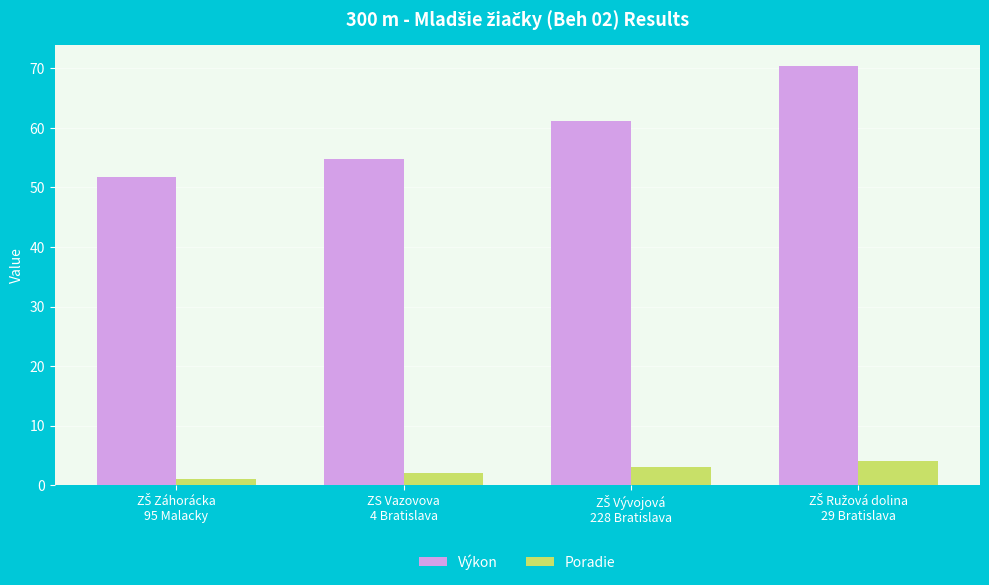

How many bars are there in total?

8